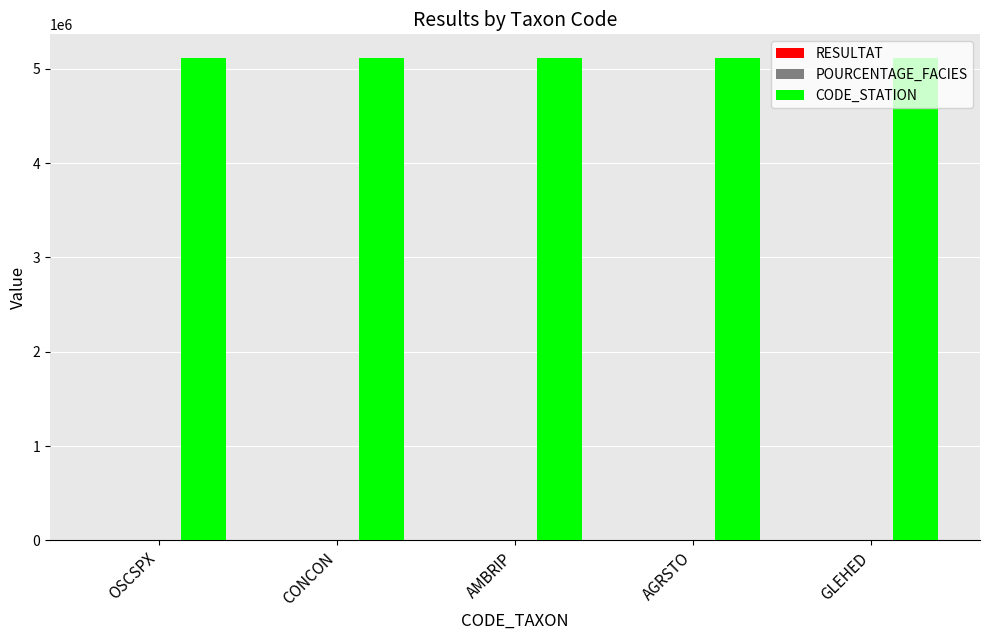

What is the spread (max minus min) of values at OSCSPX?

5109000.0